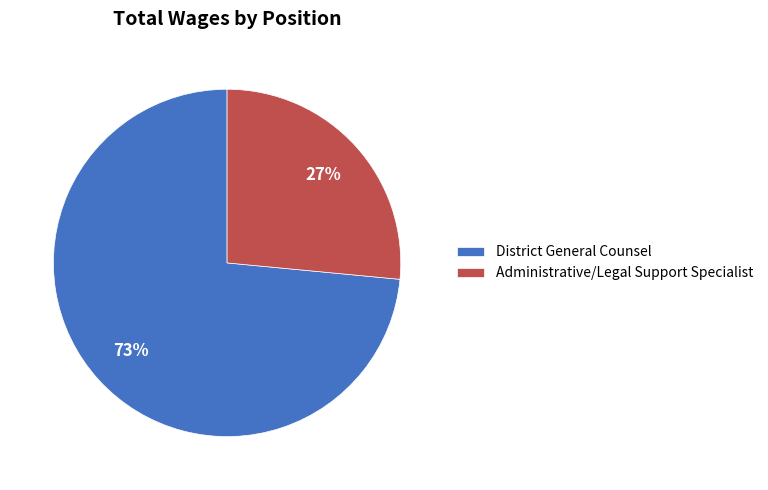

Rank the categories by value from highest to lowest.

District General Counsel, Administrative/Legal Support Specialist